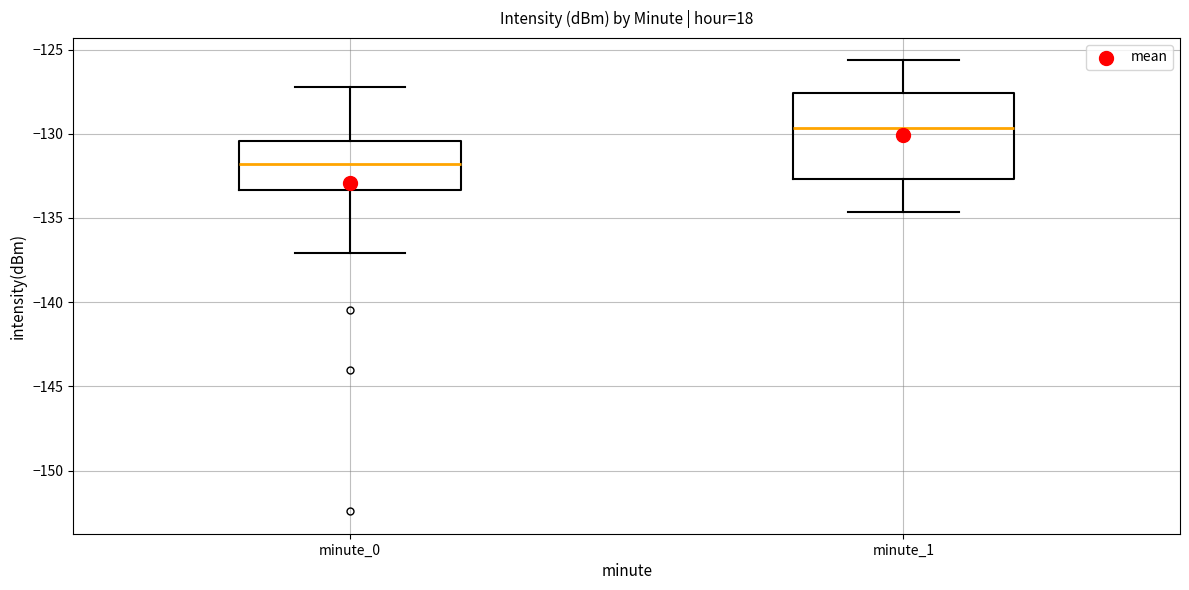

Reading left to right, read every box against the y-axis: the position of its median line, the range the box covers, and the ends of its whiskers. The values are not printed on the chart, so give them approximately, as read against the axis.

minute_0: median -132.0, box -133.5 to -130.5, whiskers -137.0 to -127.0
minute_1: median -129.5, box -132.5 to -127.5, whiskers -134.5 to -125.5